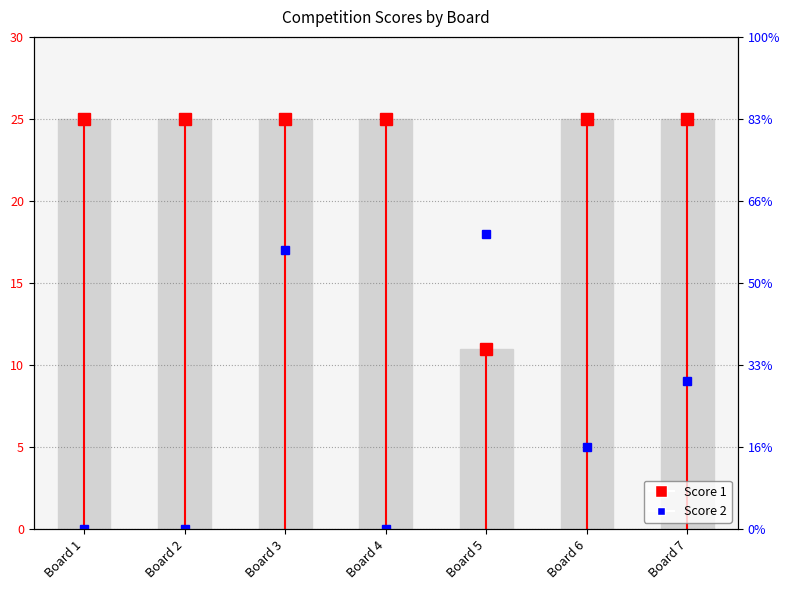

At which category does the chart reach its peak across all series?

Board 1